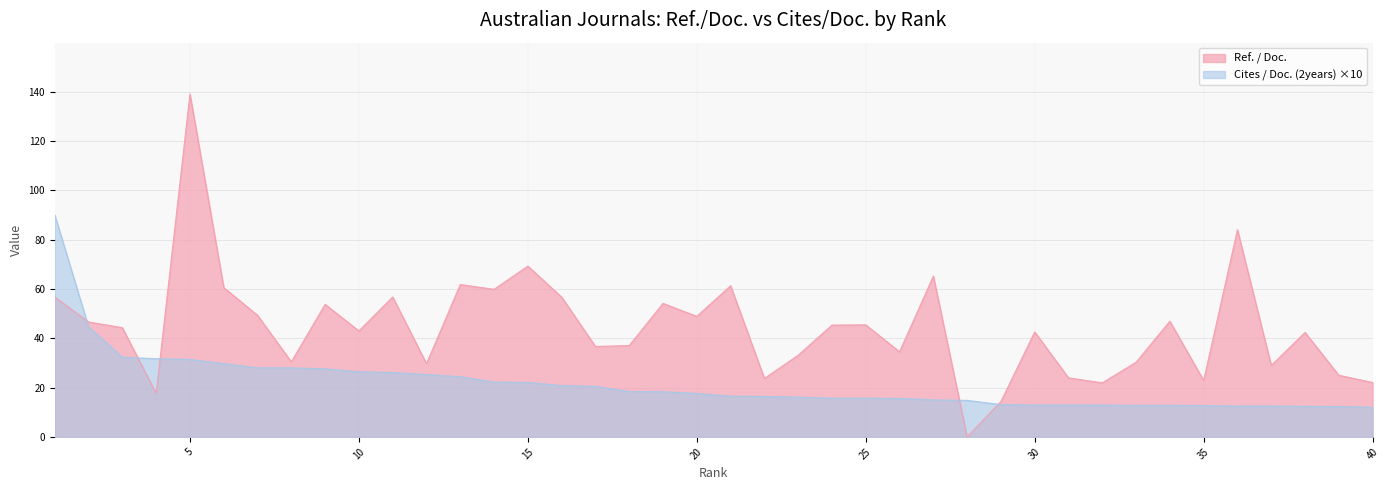

What is the value of the Ref. / Doc. point at the 6th from the left?

60.5